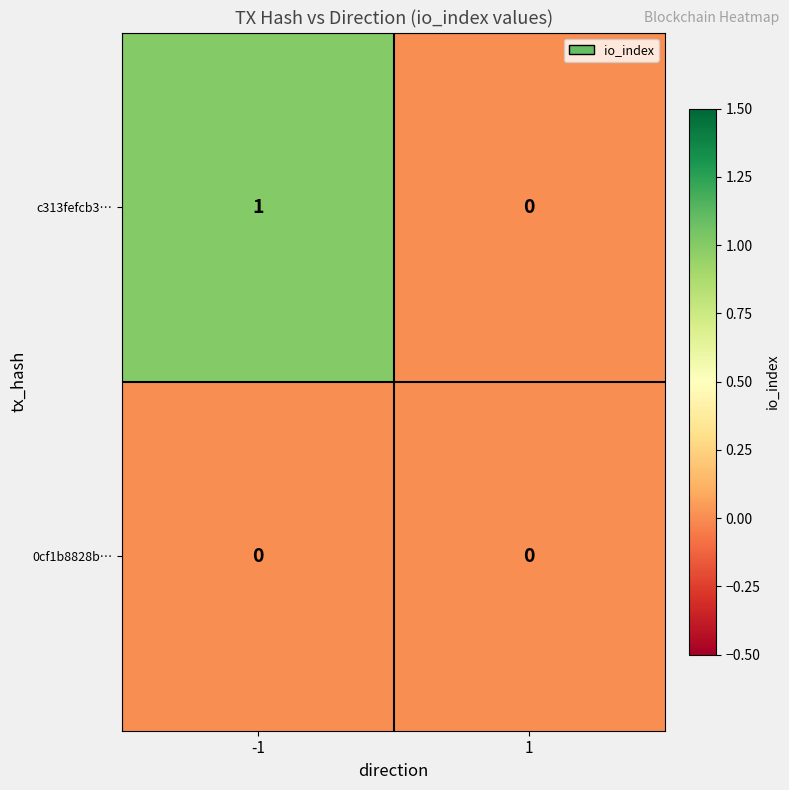

Which series changed the most between -1 and 1?

c313fefcb3…